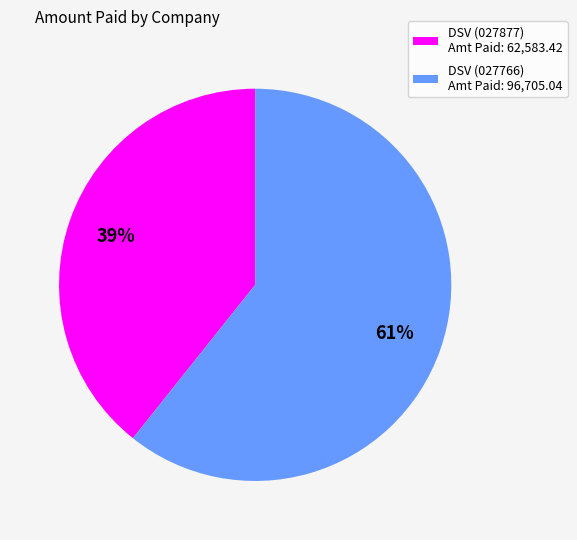

Which slice represents more than half of the pie?

DSV (027766) Amt Paid: 96,705.04